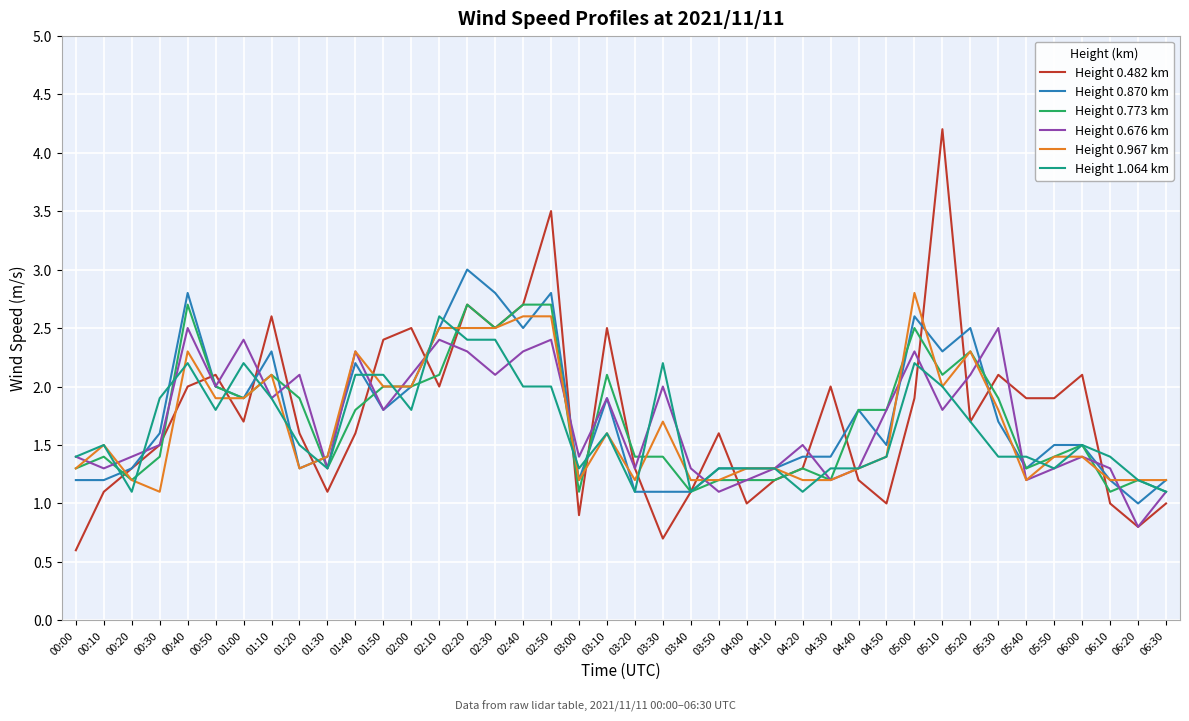

The value of Height 0.870 km at 02:10 is 3.8. True or false?

False